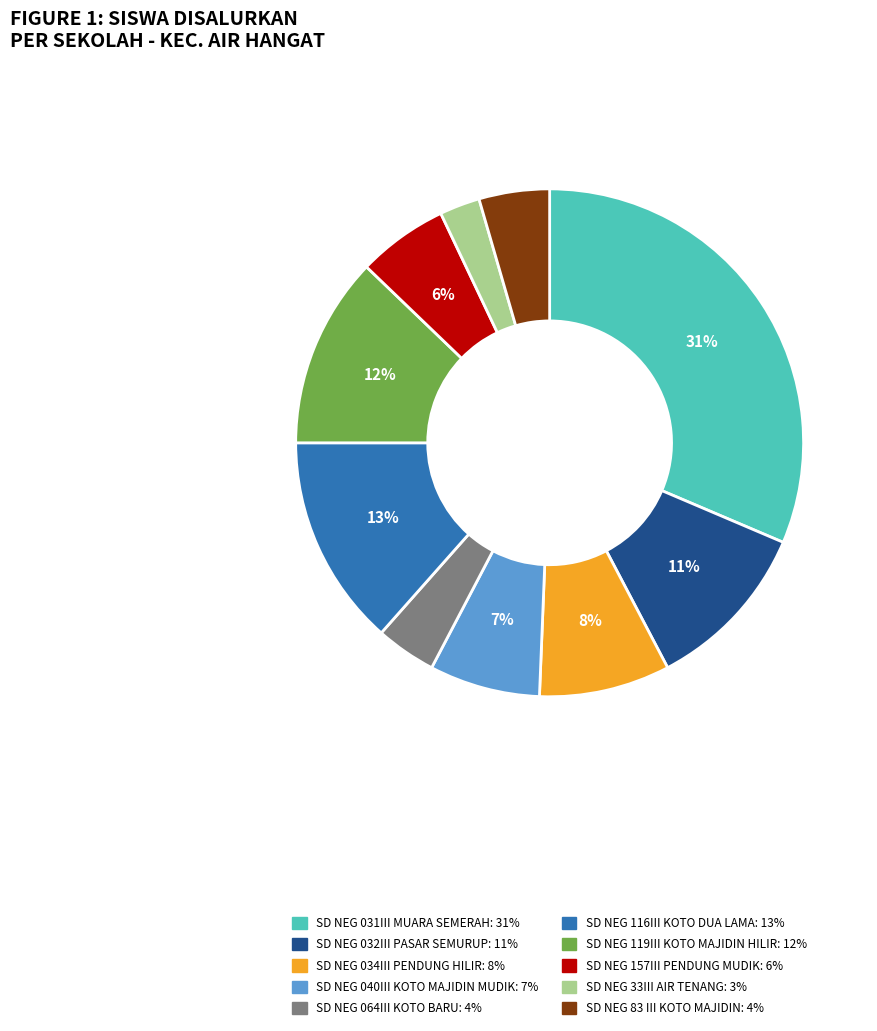

Does any single category account for the majority?

No